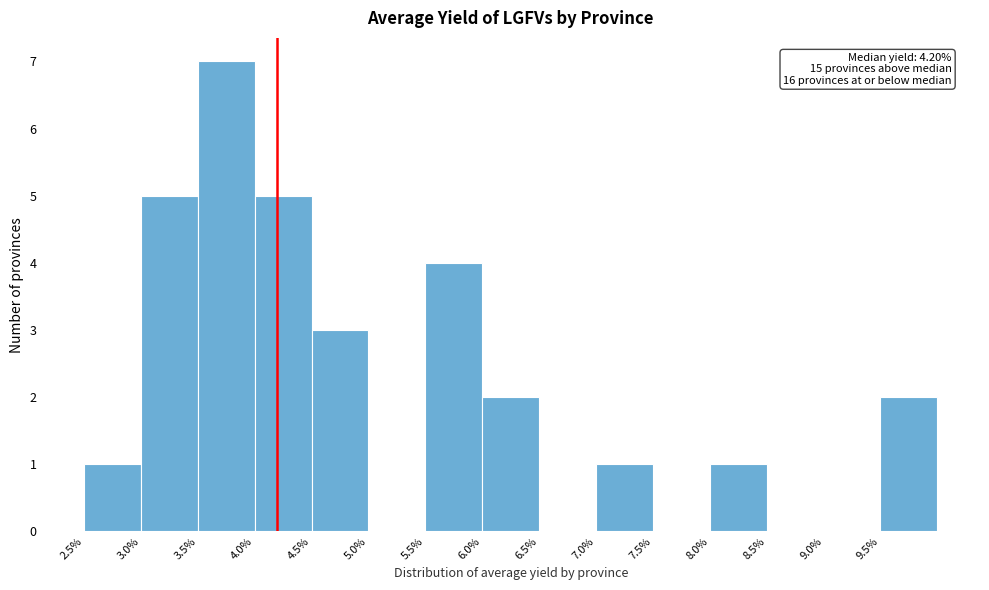

Over which range of the x-axis is the bar tallest?

3.5 to 4.0